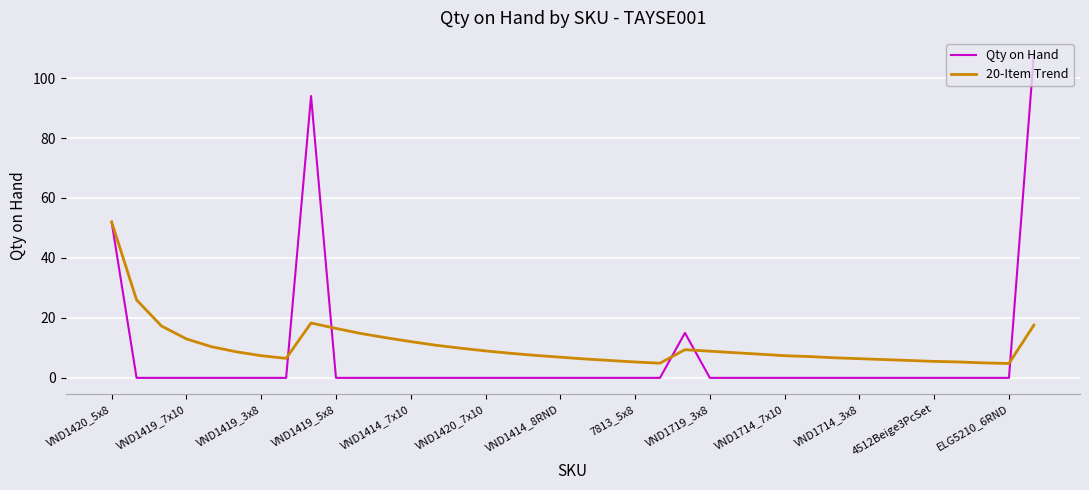

Rank the series by their maximum value, from highest to lowest.

Qty on Hand, 20-Item Trend